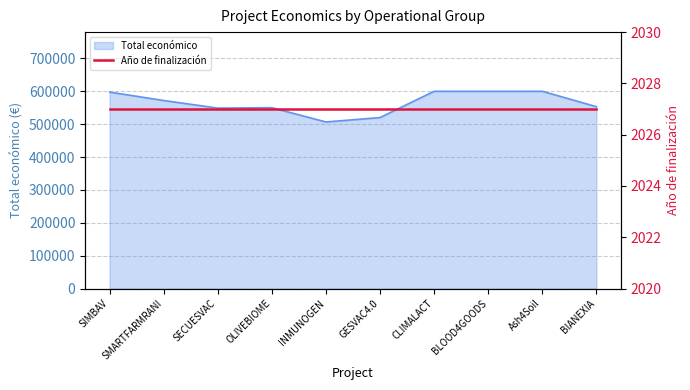

True or false: there are more than 1 points higher than both neighbors.

True